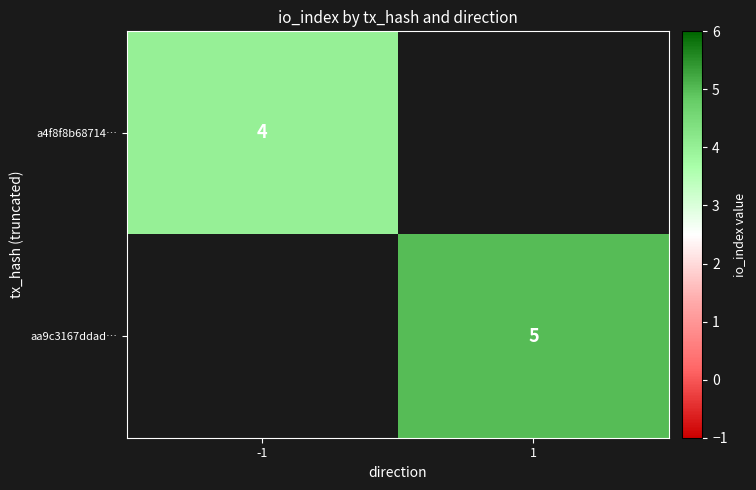

Is the value of a4f8f8b68714… at -1 greater than the value of aa9c3167ddad… at 1?

No